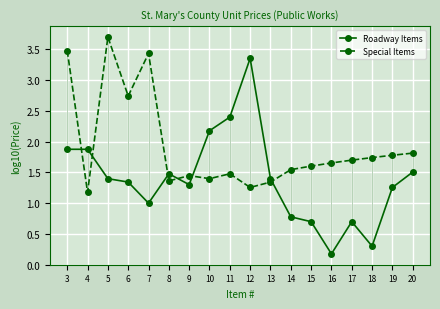

What is the difference between the Special Items values at 10 and 18?

0.3